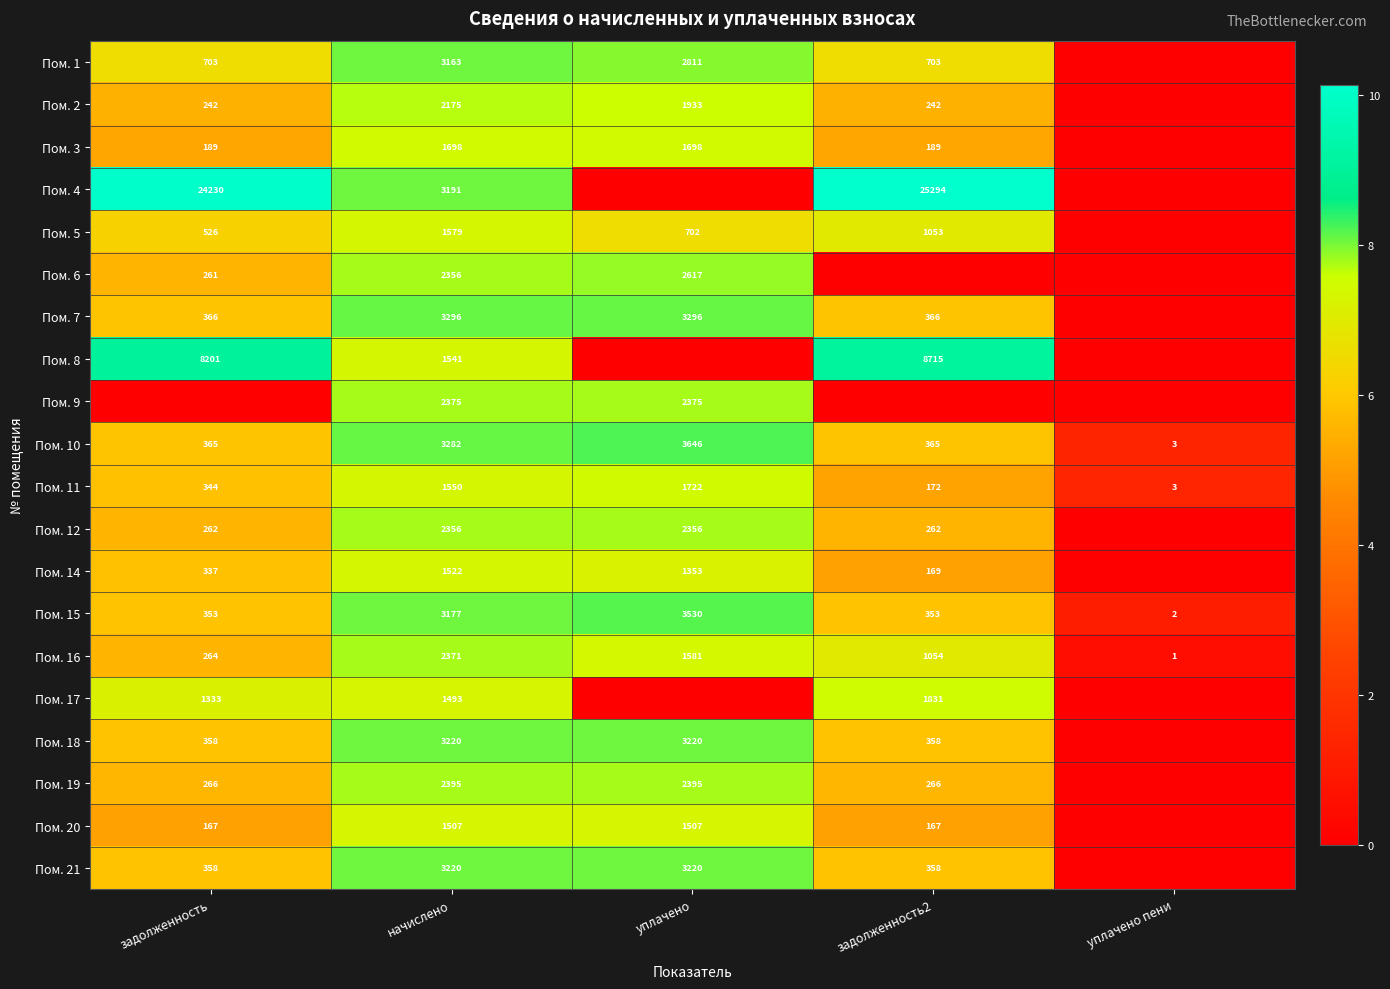

What is the difference between the Пом. 16 values at уплачено пени and уплачено?

1580